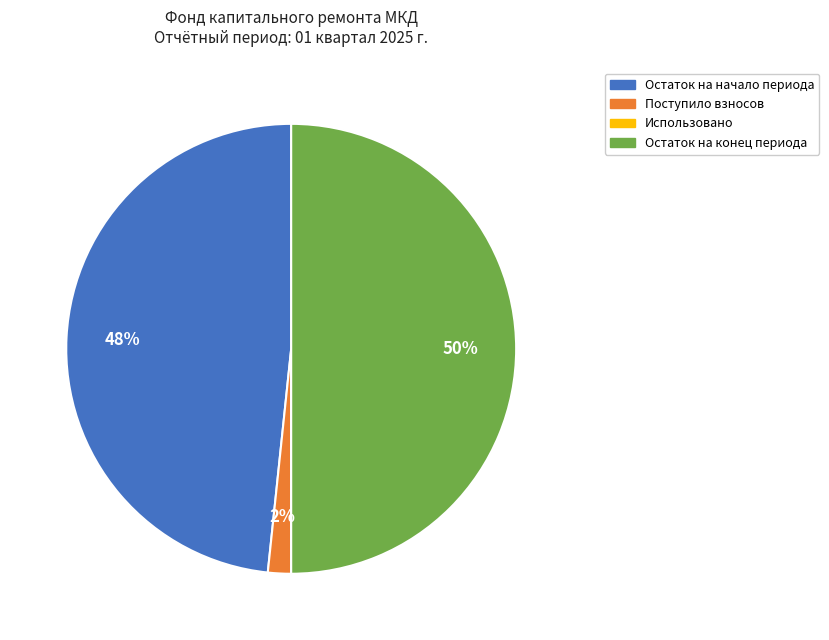

What percentage is the Поступило взносов slice, to the nearest percent?

2%